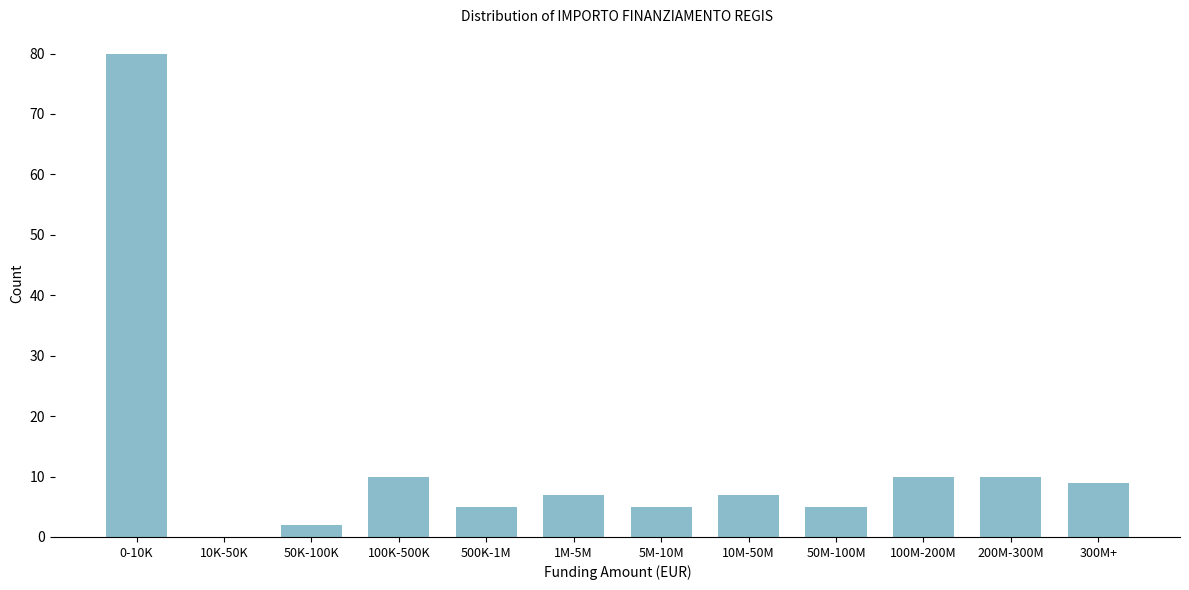

Reading left to right, transcribe all the data shown in this chart.

0-10K=80	10K-50K=0	50K-100K=2	100K-500K=10	500K-1M=5	1M-5M=7	5M-10M=5	10M-50M=7	50M-100M=5	100M-200M=10	200M-300M=10	300M+=9